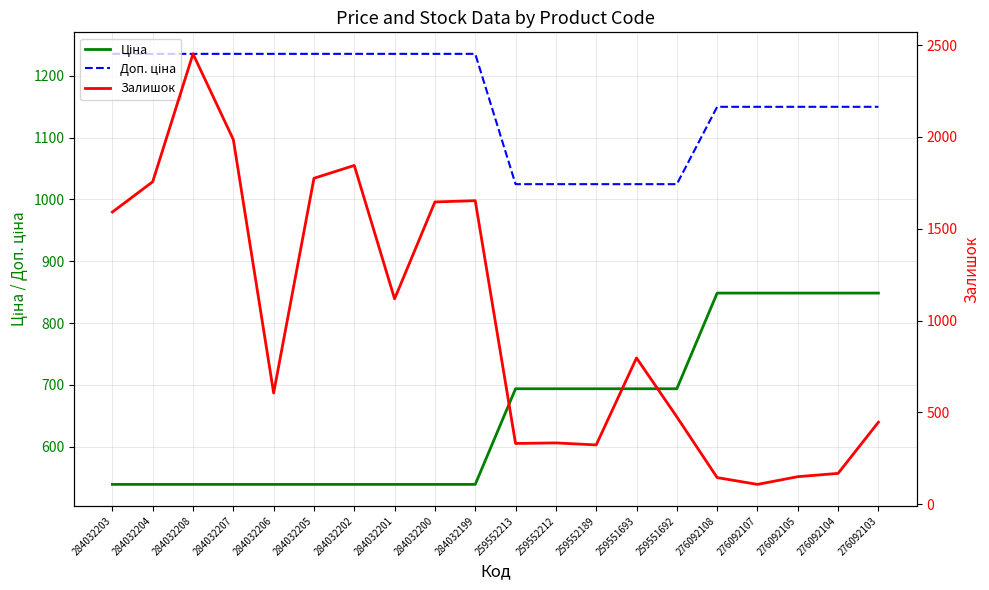

List the series in order of their overall mean, highest first.

Доп. ціна, Залишок, Ціна